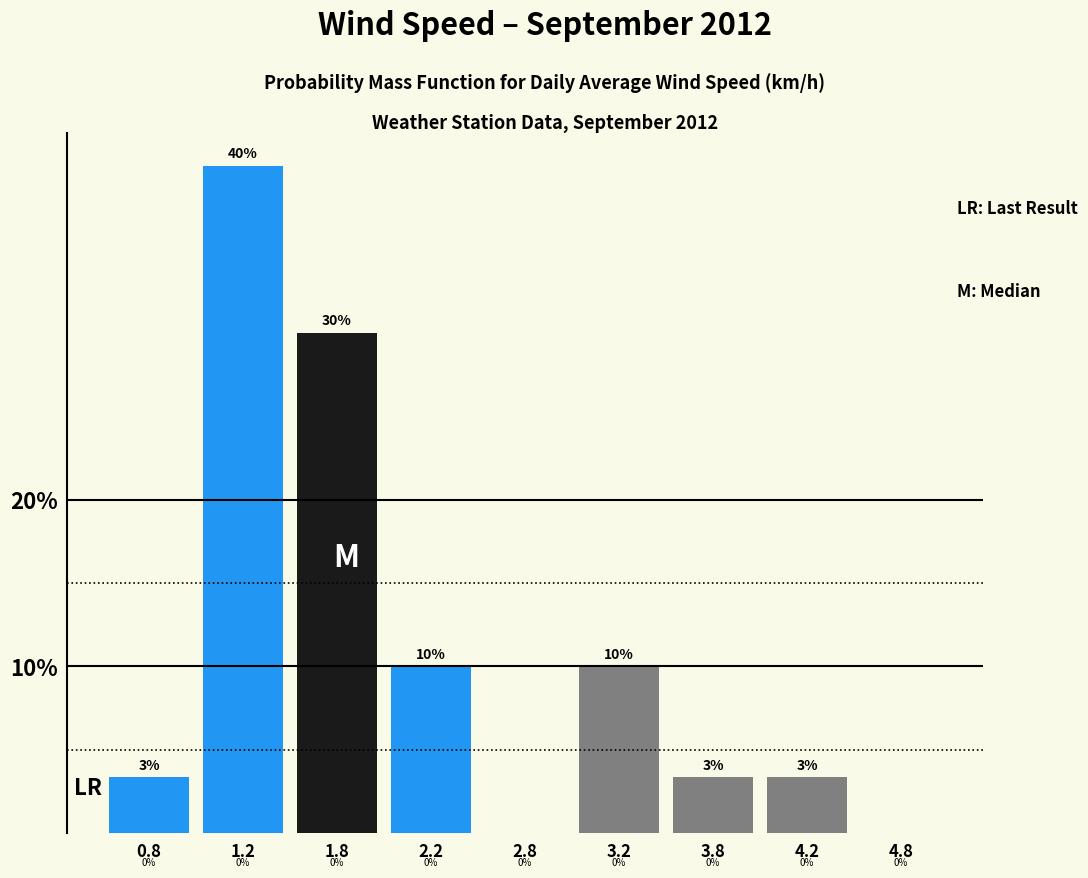

Are the bars horizontal?

No